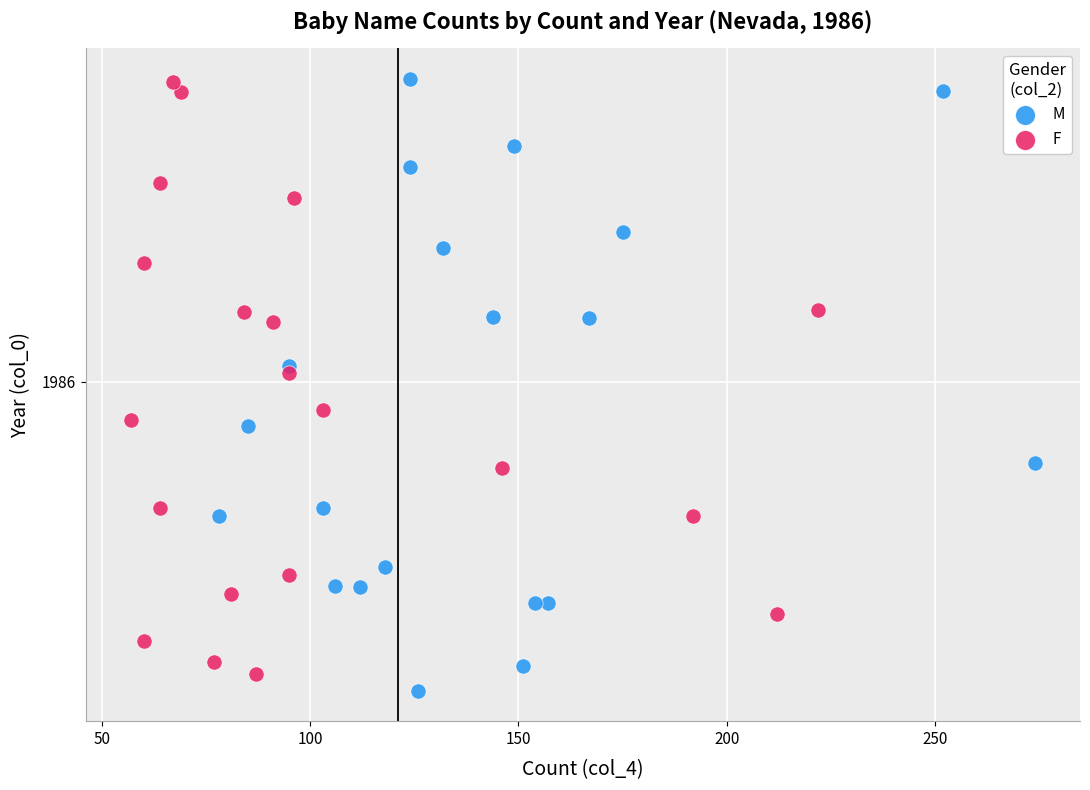

What are all the series names shown in the legend?

M, F